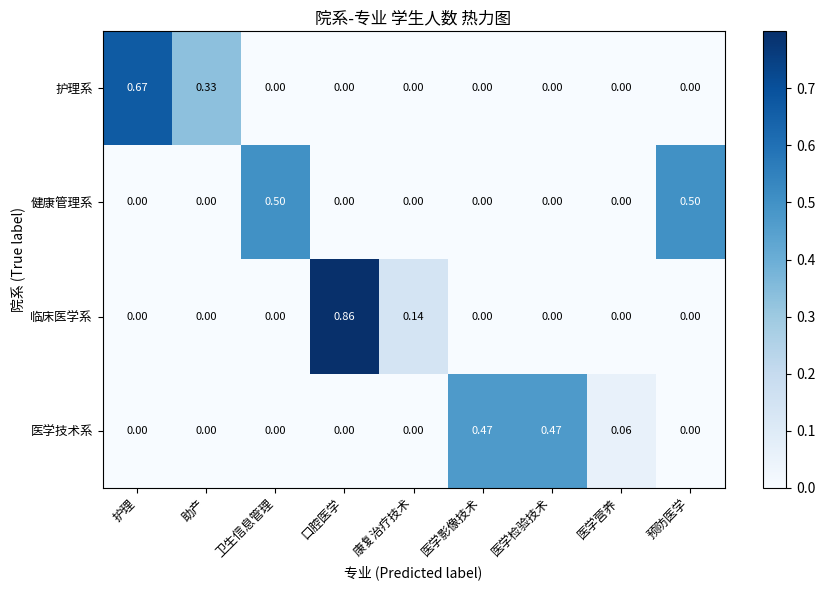

List the series in order of their peak value, lowest first.

医学技术系, 健康管理系, 护理系, 临床医学系